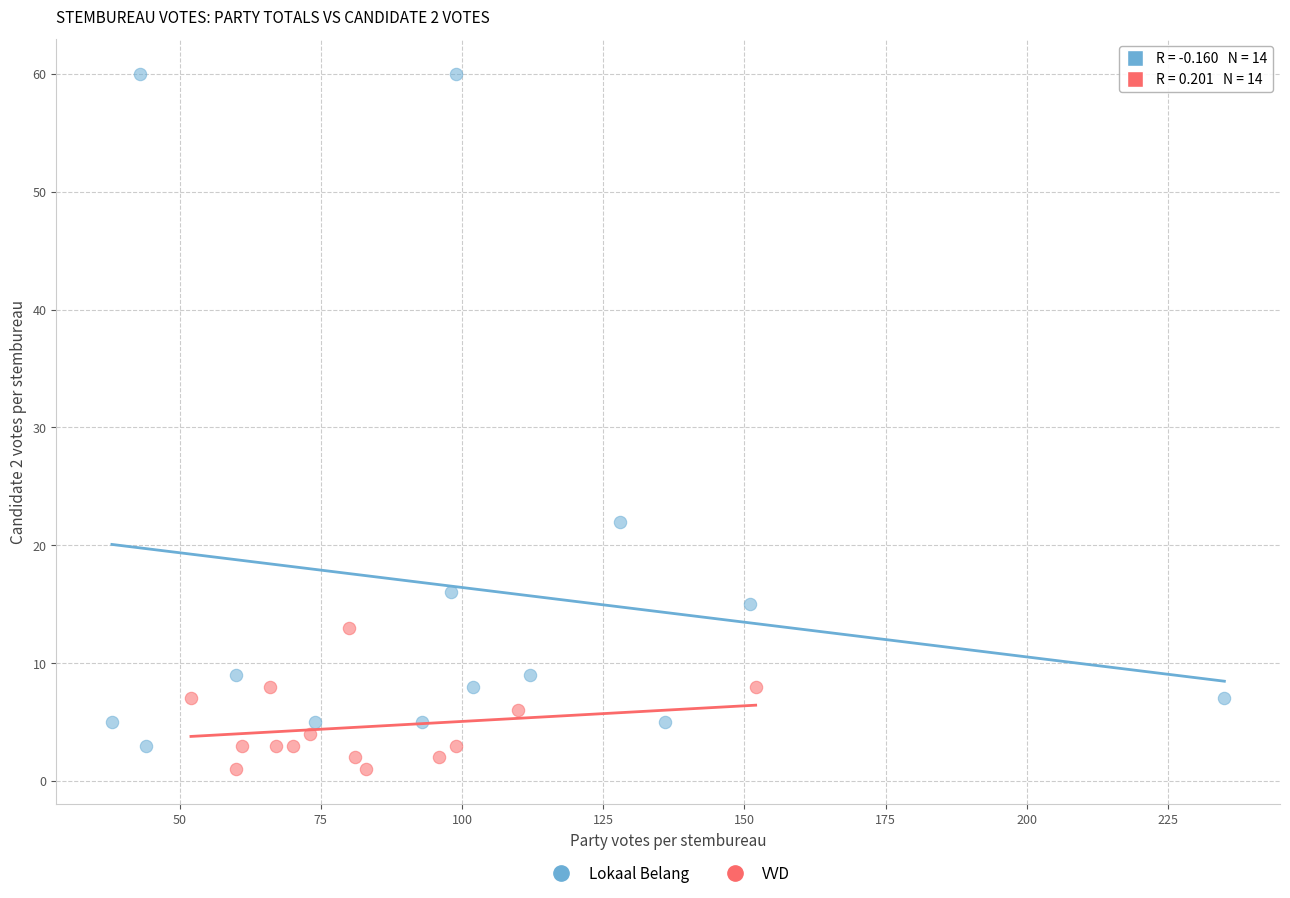

Which series has the widest spread of Y values?

Lokaal Belang